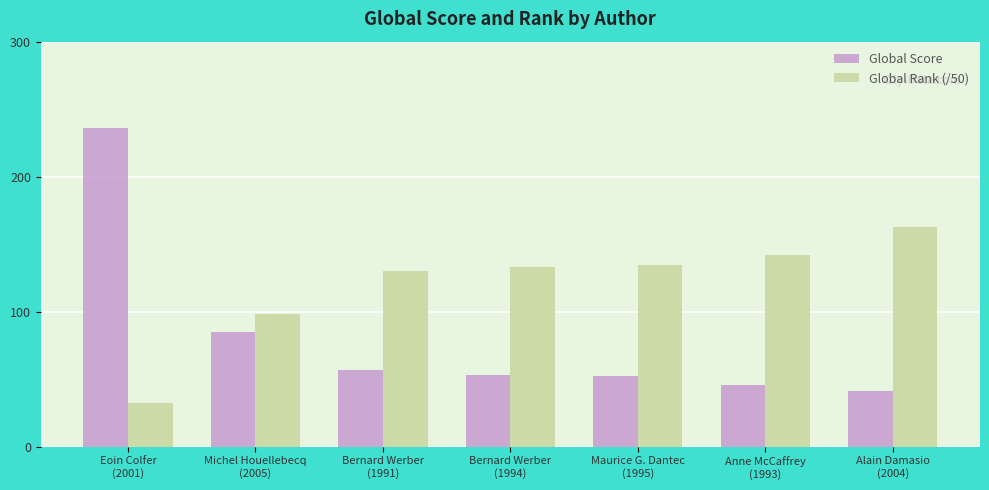

At which label does Global Score first exceed 53?

Eoin Colfer
(2001)